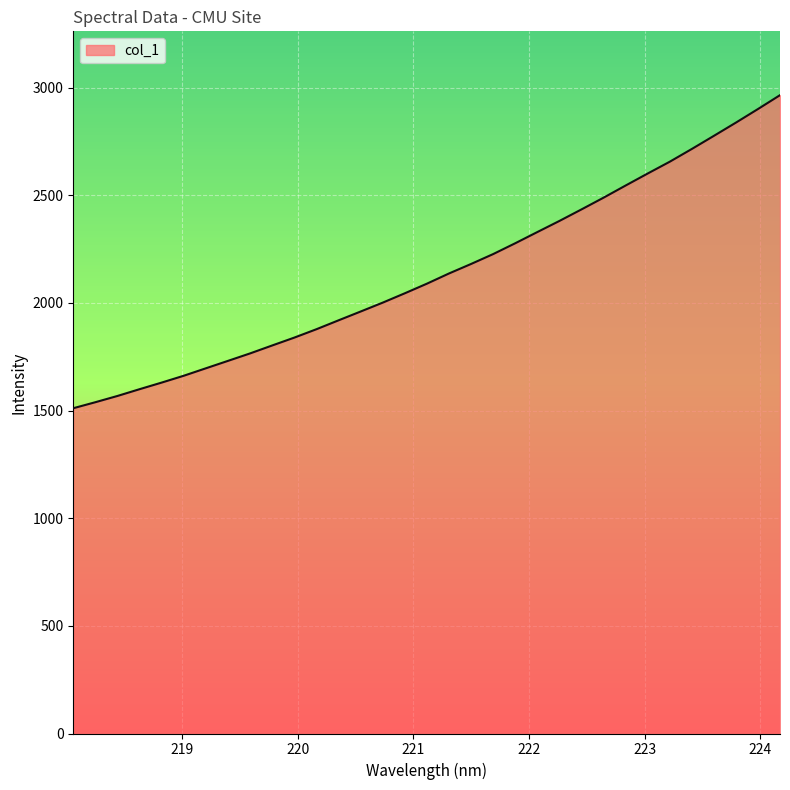

What is the minimum value shown in the chart?

1511.0